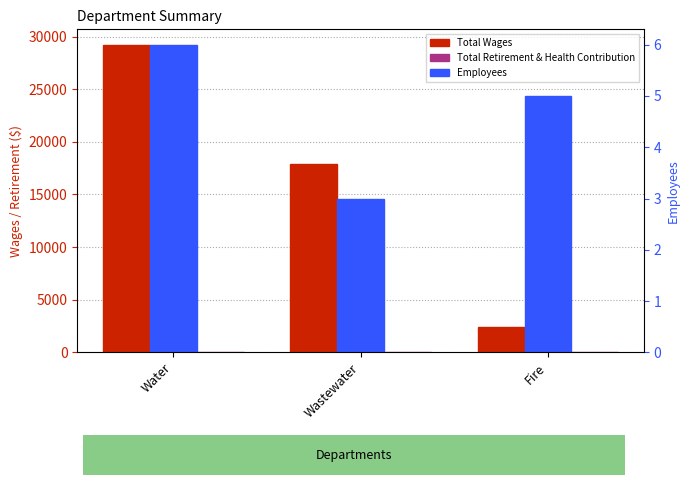

Reading left to right, list all the values displayed in this chart.

Total Wages: 29224	17917	2418
Total Retirement & Health Contribution: 0	0	0
Employees: 6	3	5